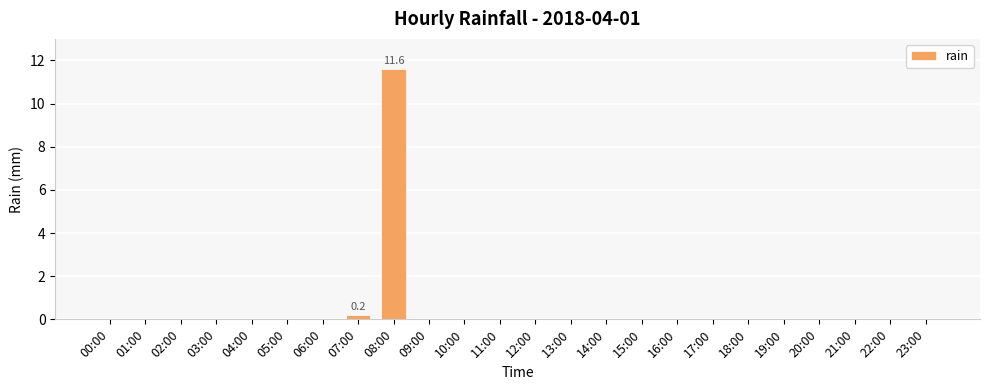

What is the change in value from 08:00 to 14:00?

-11.6